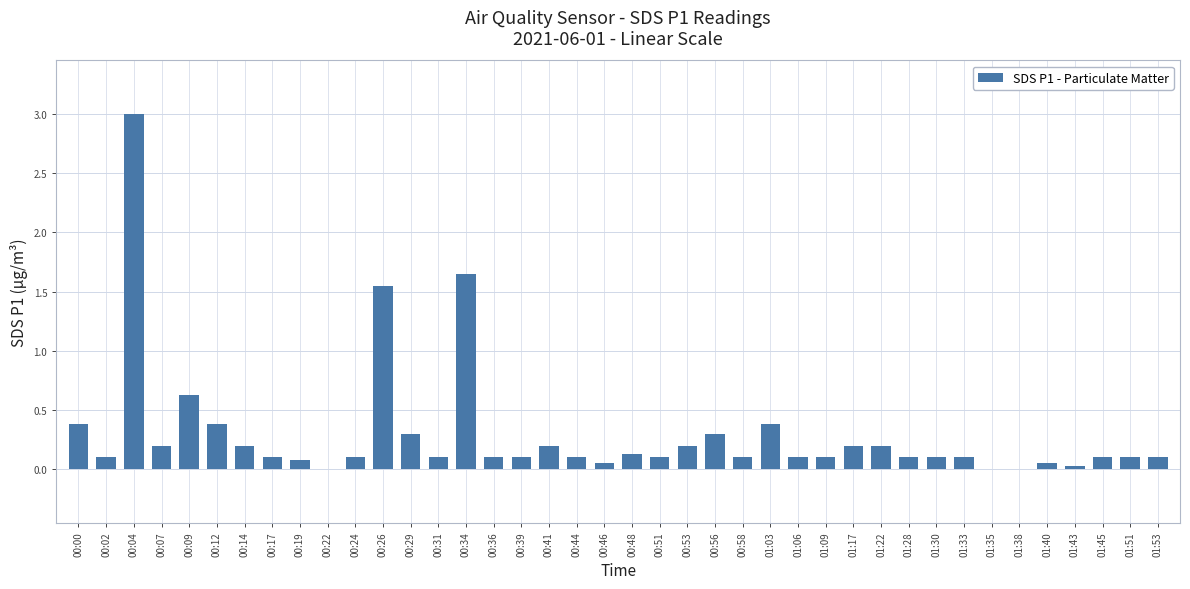

The value at 01:33 is 0.1. True or false?

True